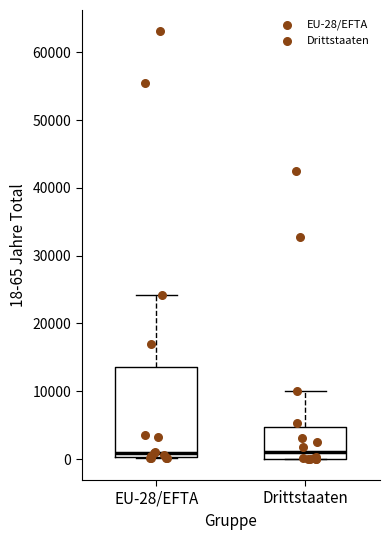

Reading left to right, transcribe this box plot: for each box, give where its median line is, the range the box spans, and where its two whiskers end, as read against the y-axis. The values are not printed on the chart, so give them approximately, as read against the axis.

EU-28/EFTA: median 1000, box 0 to 14000, whiskers 0 to 24000
Drittstaaten: median 1000, box 0 to 5000, whiskers 0 to 10000